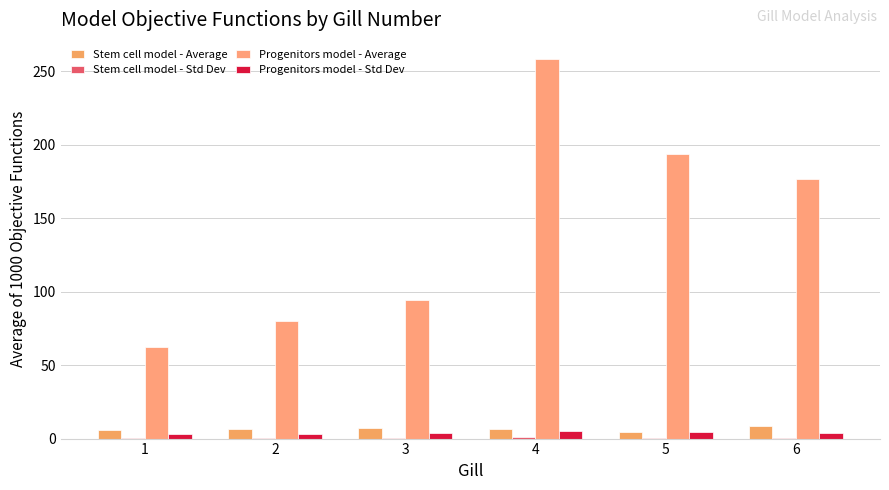

Which series changed the most between 3 and 4?

Progenitors model - Average